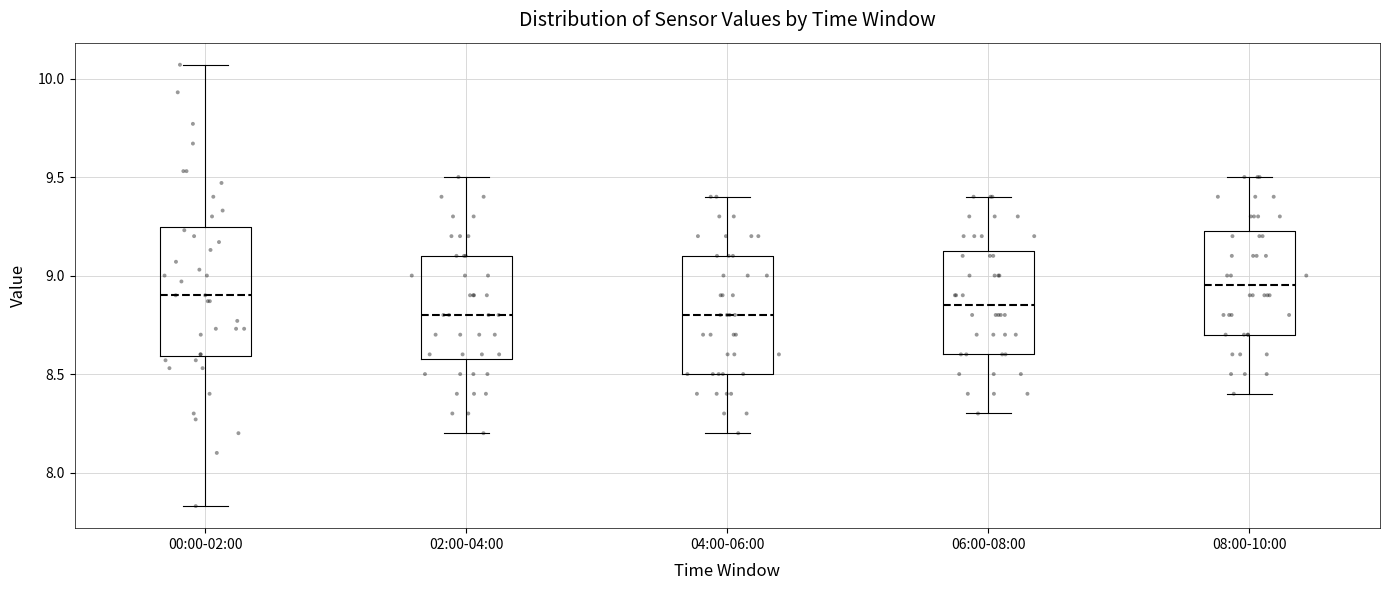

Which box is the tallest, from its lower edge to its upper edge?

00:00-02:00